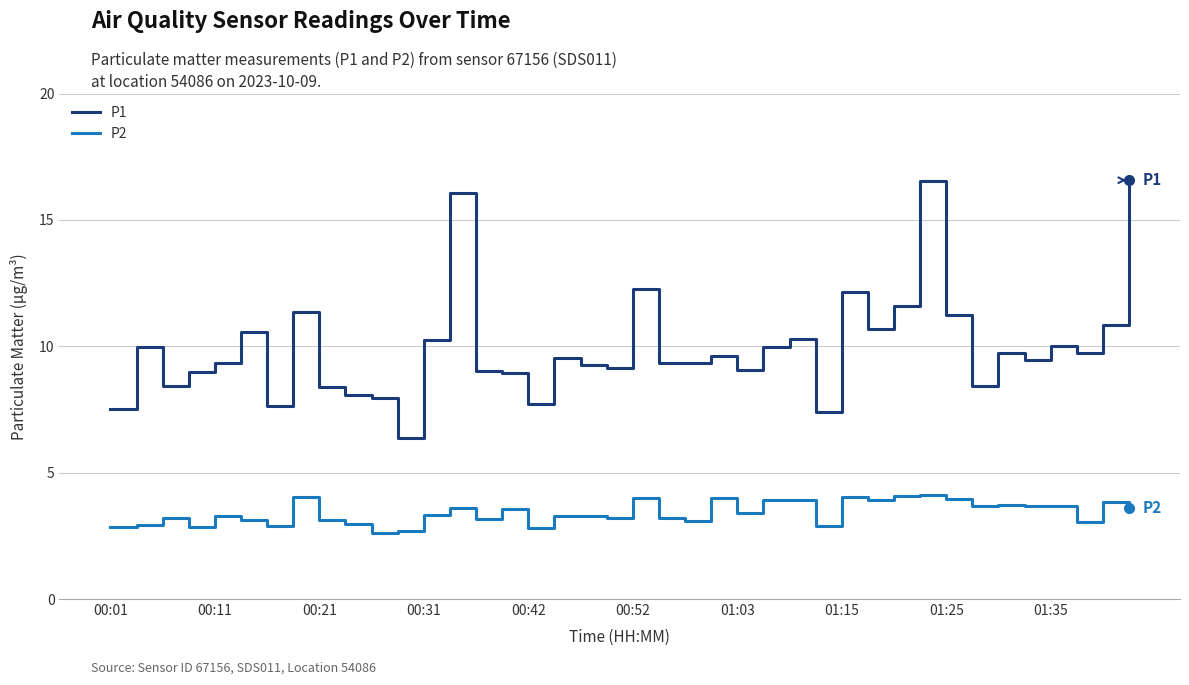

What are all the series names shown in the legend?

P1, P2